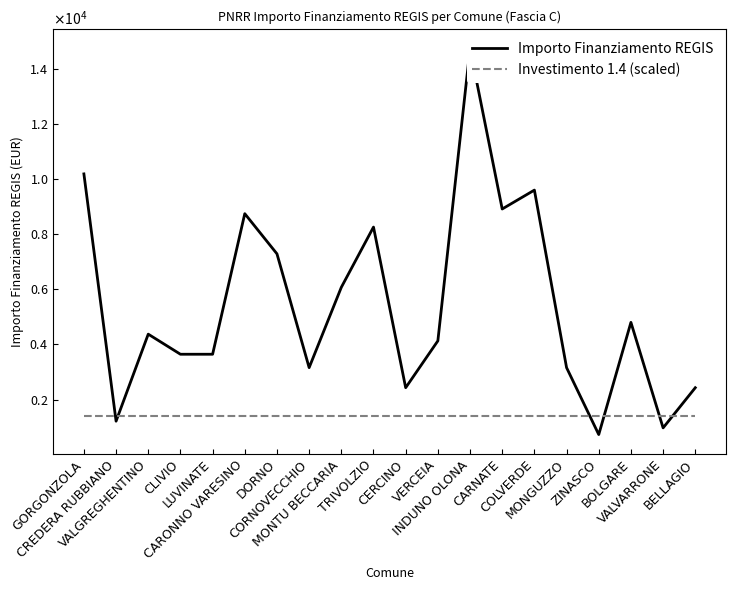

How many data points in Importo Finanziamento REGIS are less than 4374?

10